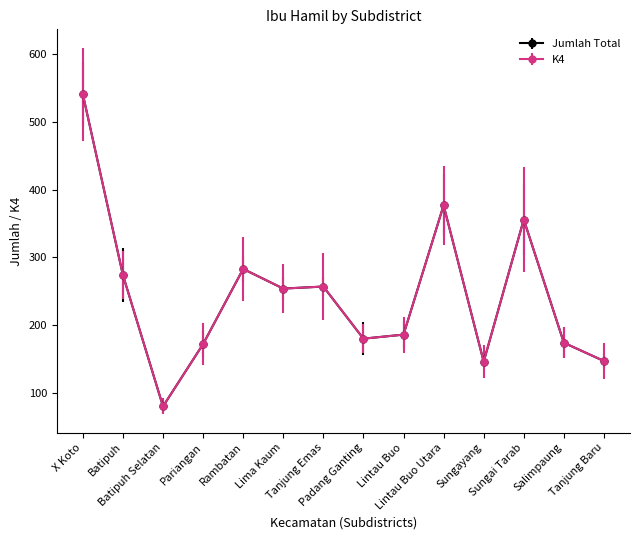

Is this an area chart (filled region under the line)?

No